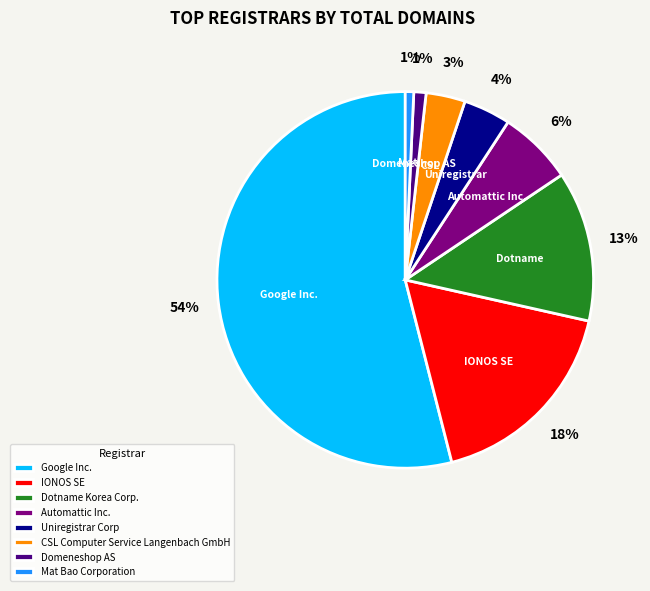

What is the majority slice?

Google Inc.